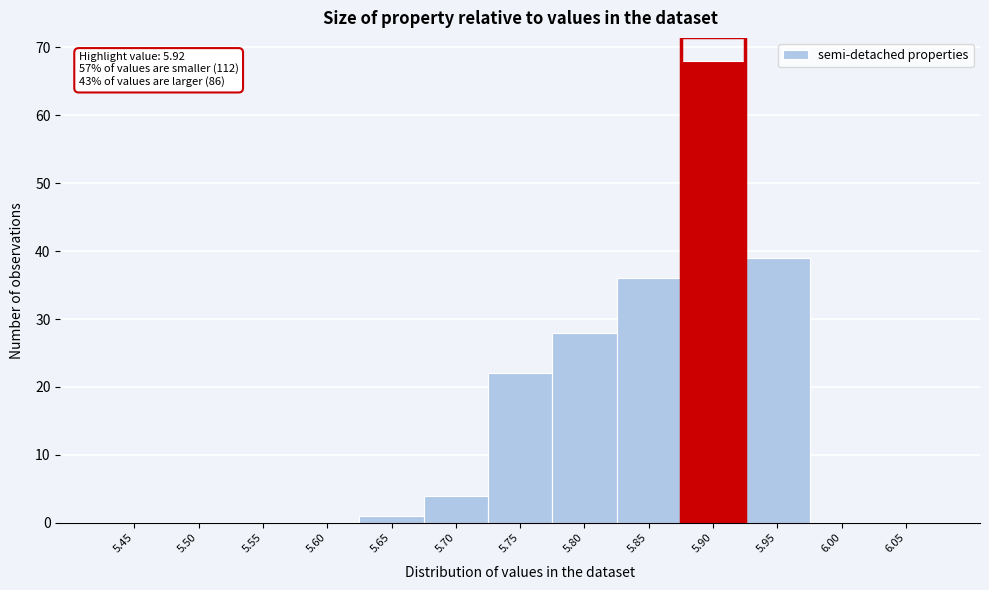

Reading right to left, list all the values displayed in this chart.

6.05=0	6.00=0	5.95=39	5.90=68	5.85=36	5.80=28	5.75=22	5.70=4	5.65=1	5.60=0	5.55=0	5.50=0	5.45=0